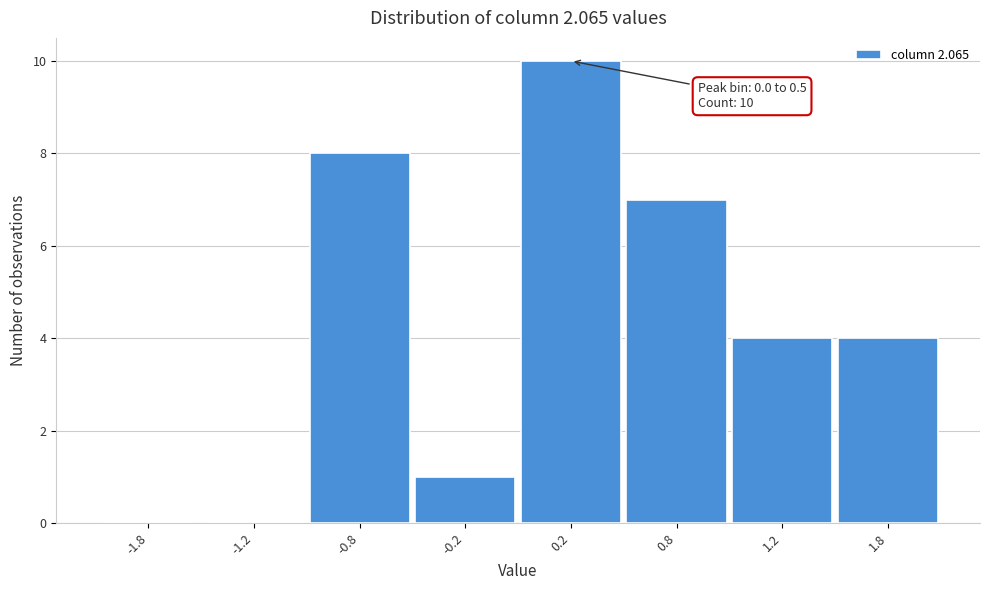

Reading left to right, list all the values displayed in this chart.

-1.8=0	-1.2=0	-0.8=8	-0.2=1	0.2=10	0.8=7	1.2=4	1.8=4